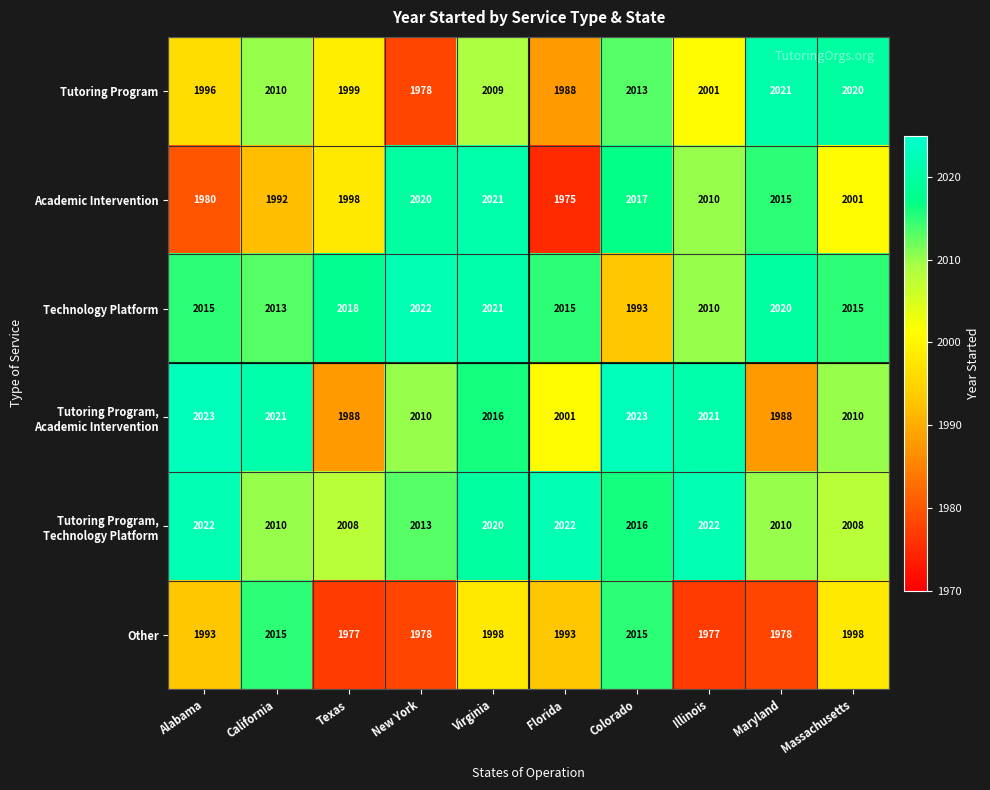

How many data points does each series have?

10